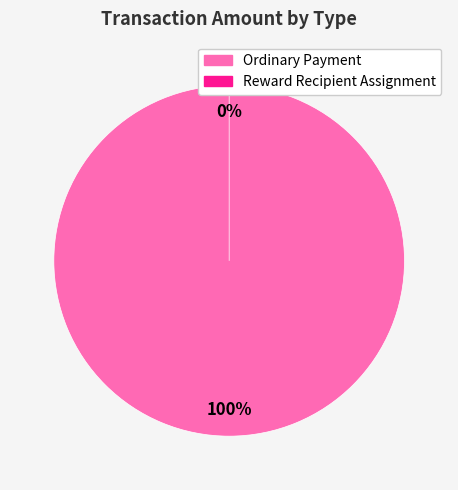

What percentage is the Ordinary Payment slice, to the nearest percent?

100%